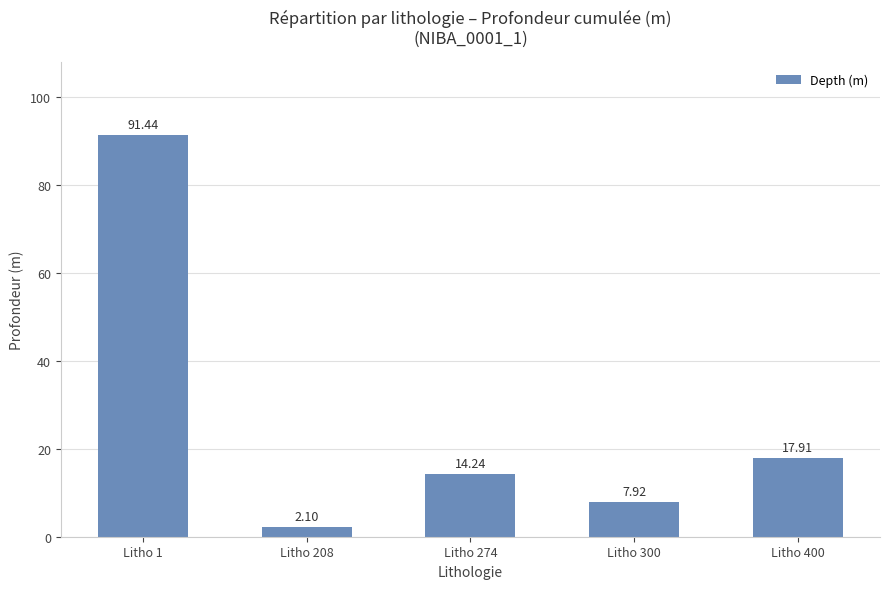

Read the value at Litho 208.

2.1